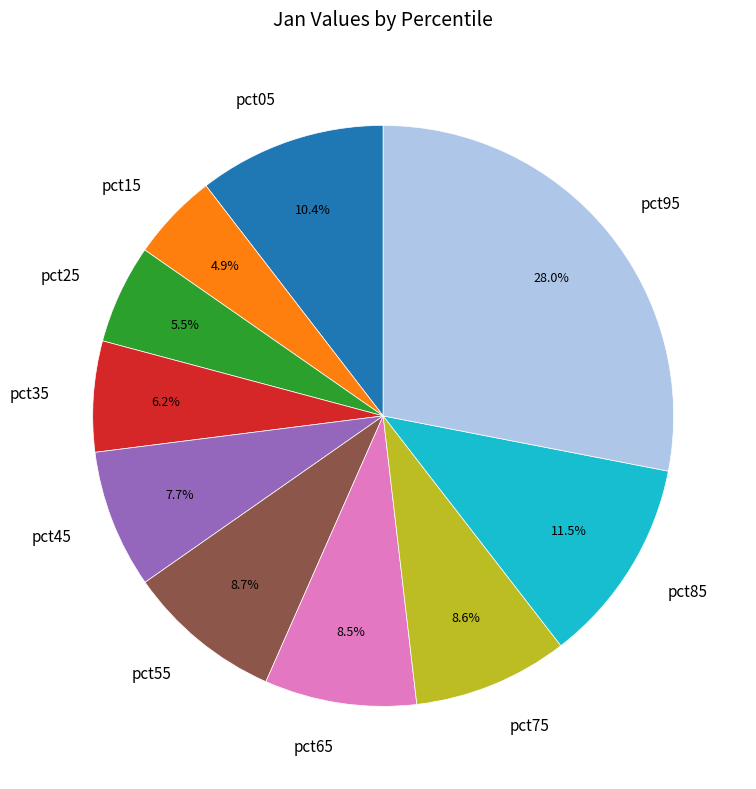

Is pct05 the majority of the pie?

No